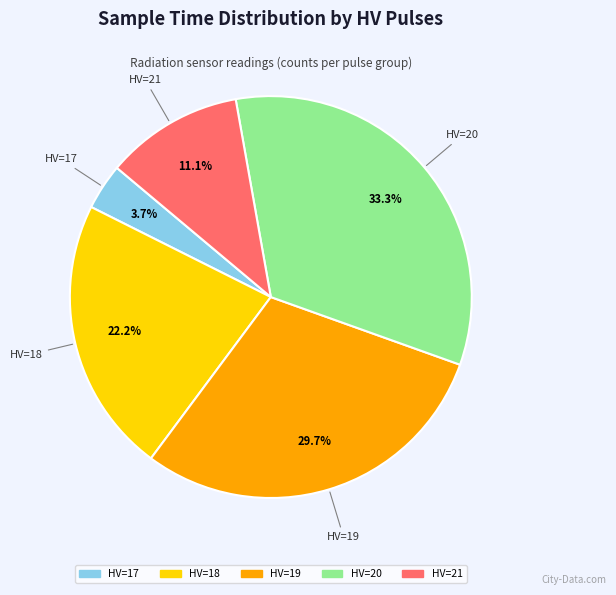

How many segments does this pie chart have?

5